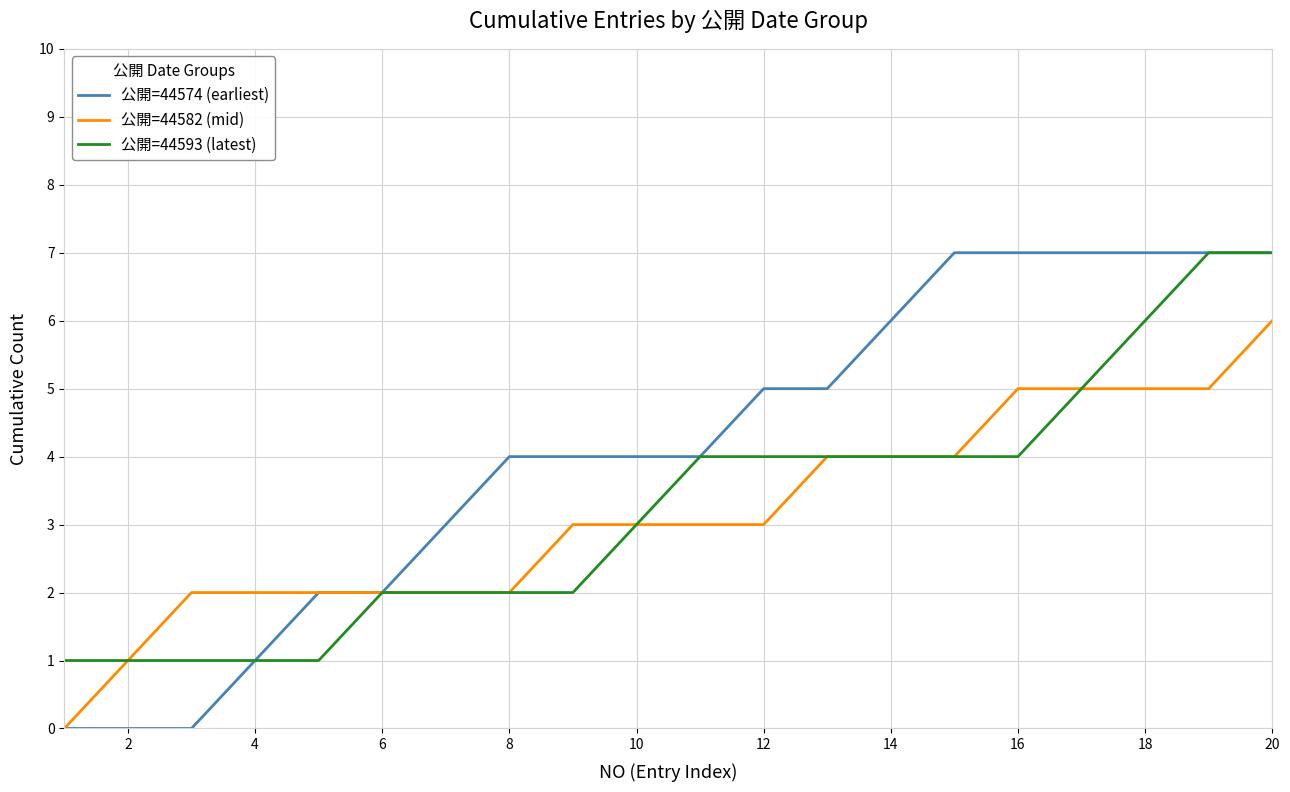

Which series has the widest spread of values?

公開=44574 (earliest)